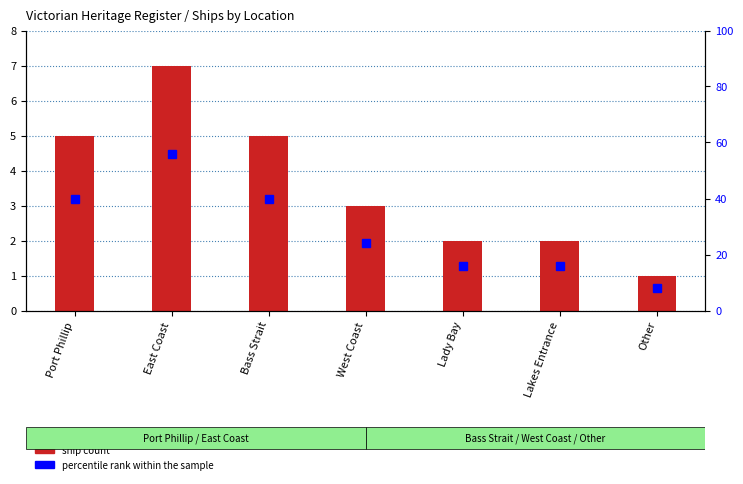

Is the value of percentile rank within the sample at East Coast greater than the value of ship count at Port Phillip?

Yes